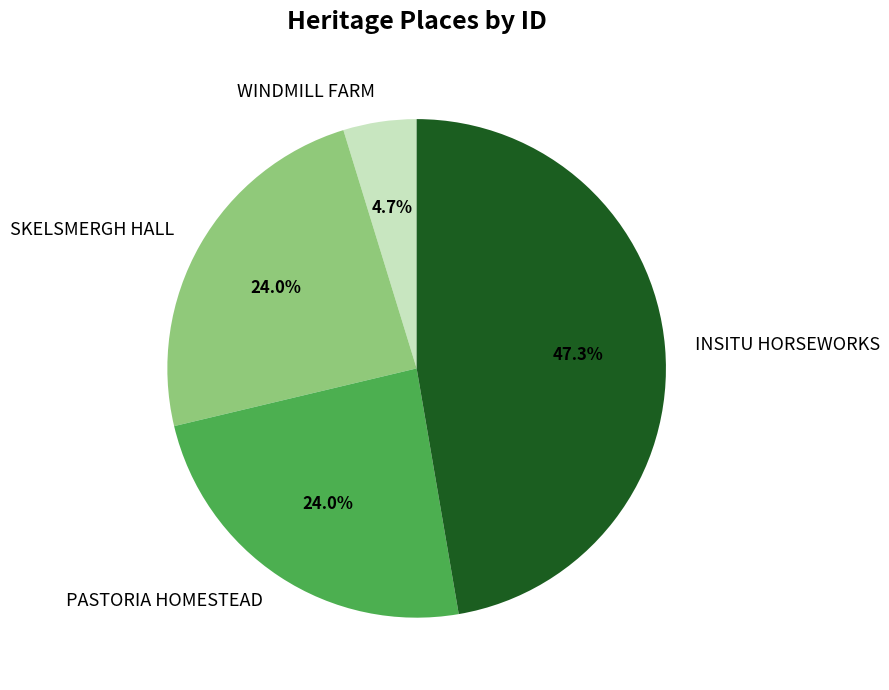

Is it true that INSITU HORSEWORKS is 54% of the pie?

False